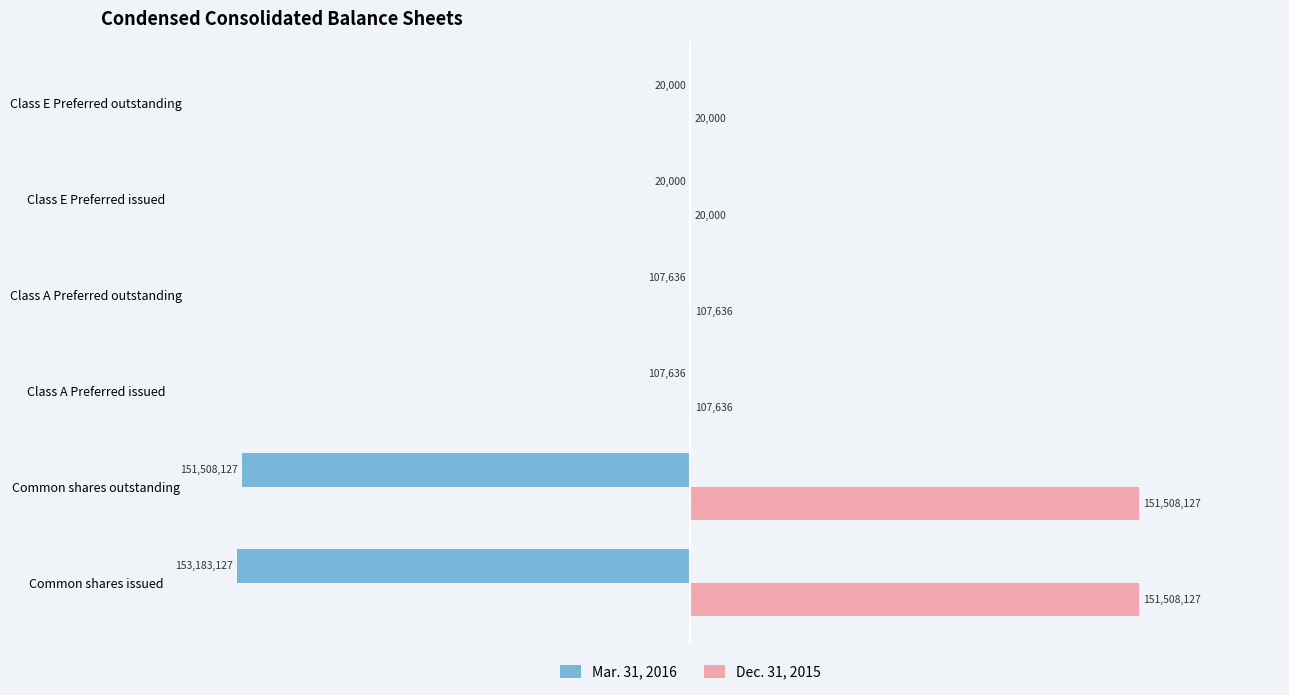

Reading left to right, extract all data points from this chart.

Mar. 31, 2016: -153183127	-151508127	-107636	-107636	-20000	-20000
Dec. 31, 2015: 151508127	151508127	107636	107636	20000	20000